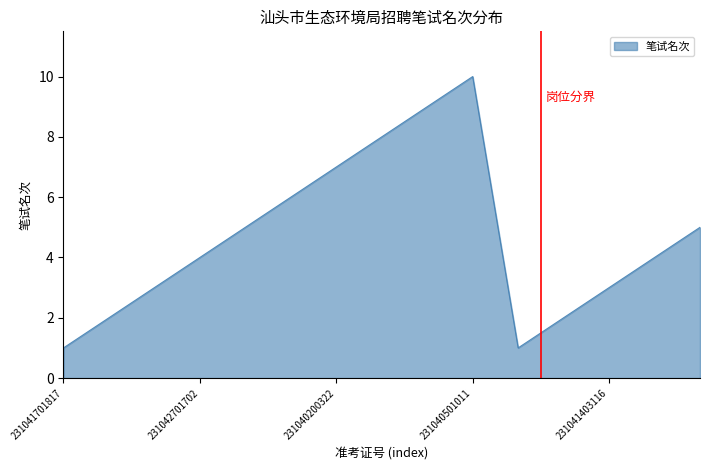

What is the maximum value shown in the chart?

10